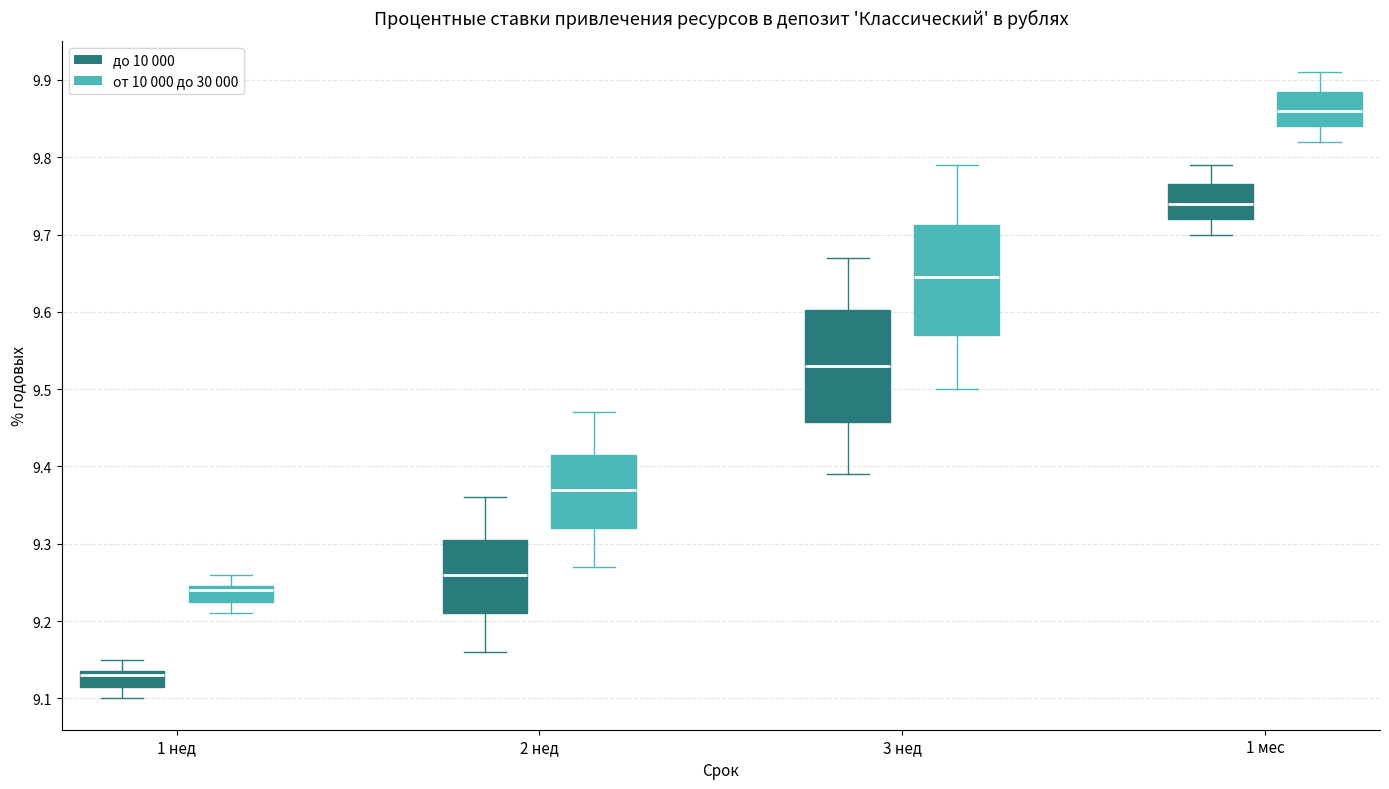

Where does the upper whisker of the box for 3 нед (до 10 000) end on the y-axis? The values are not printed on the chart, so give them approximately, as read against the axis.

9.67